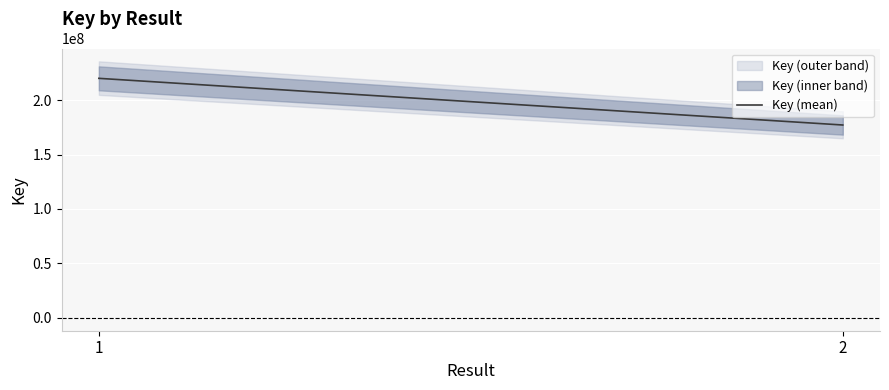

What is the sum of the values at 1 and 2?

397096281